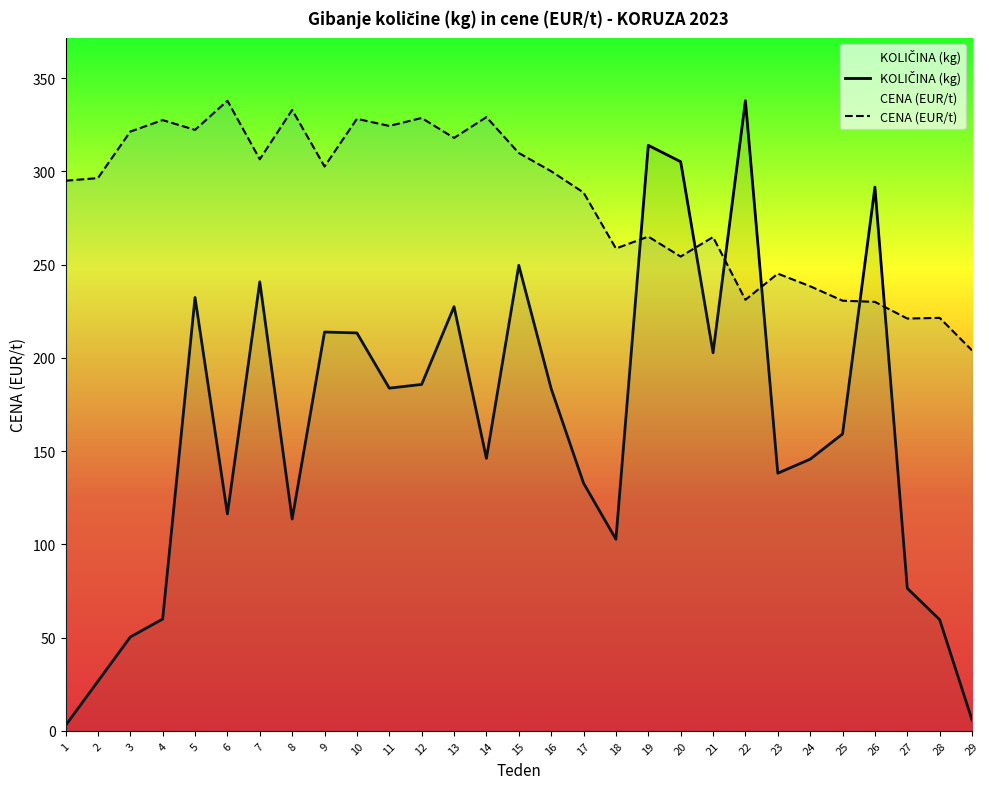

Which series has the largest total across all categories?

CENA (EUR/t)